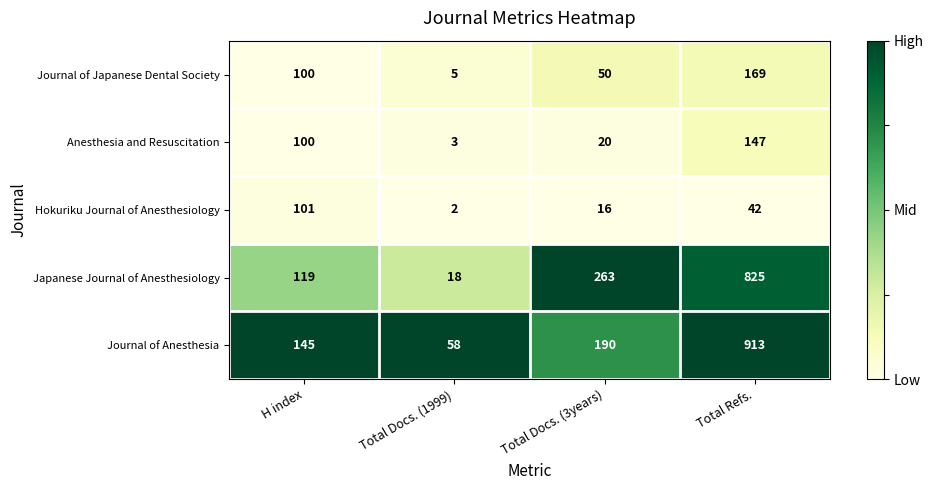

At Total Refs., list the series in order from largest to smallest.

Journal of Anesthesia, Japanese Journal of Anesthesiology, Journal of Japanese Dental Society, Anesthesia and Resuscitation, Hokuriku Journal of Anesthesiology